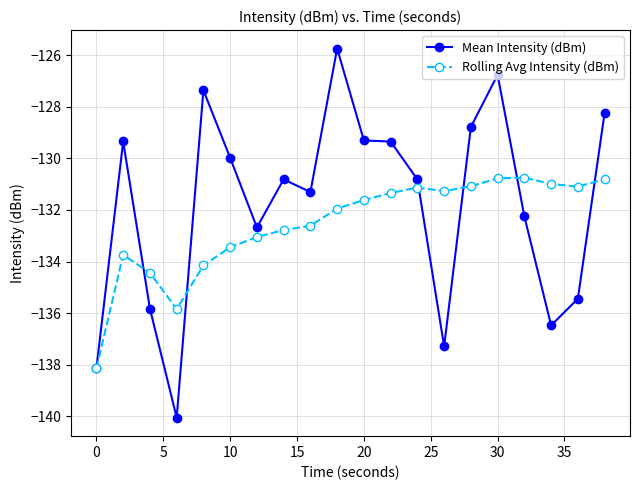

What is the minimum value shown in the chart?

-140.0